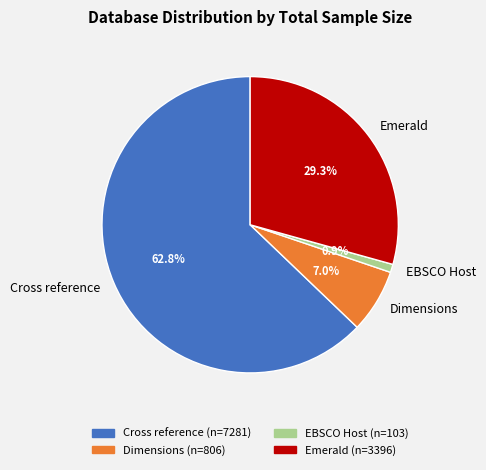

Which slice is the largest?

Cross reference